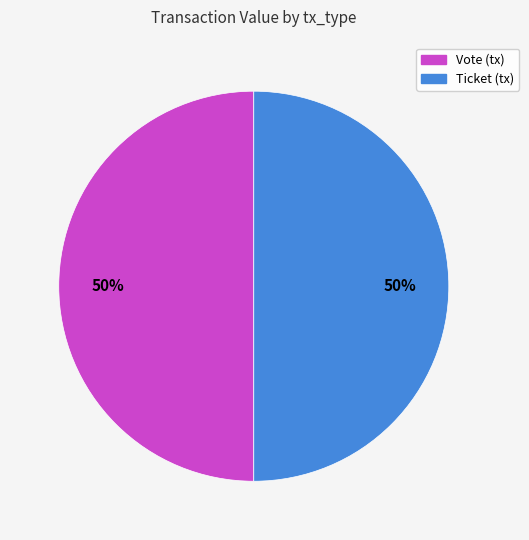

Count the number of slices in the pie.

2